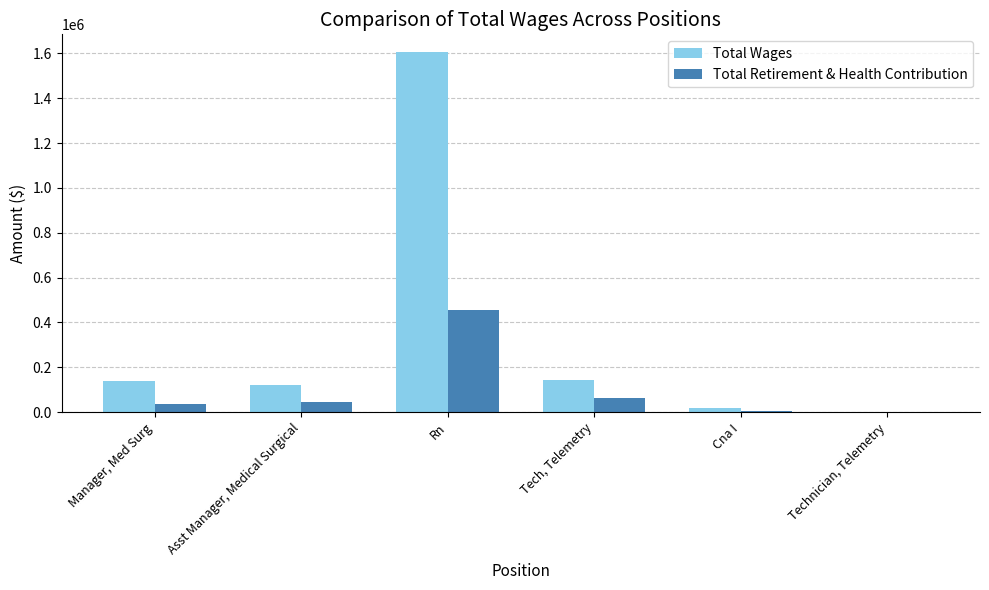

Which category has the highest value in the Total Retirement & Health Contribution series?

Rn